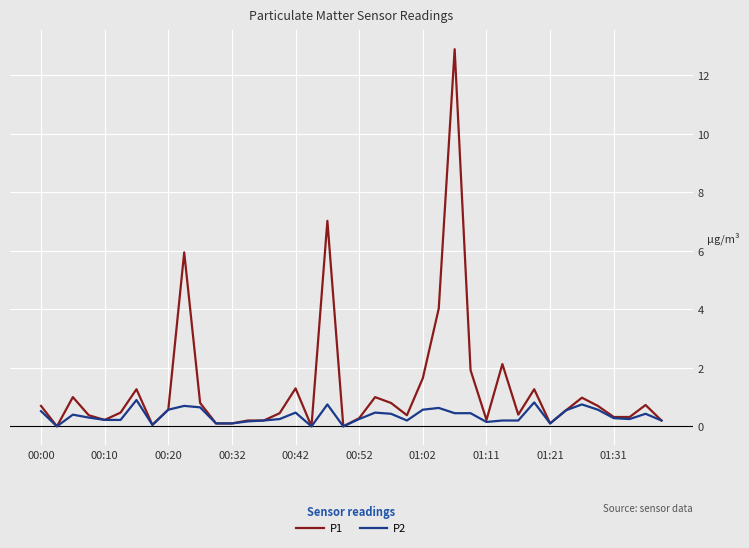

What is the difference between the maximum and minimum values in the P2 series?

0.9